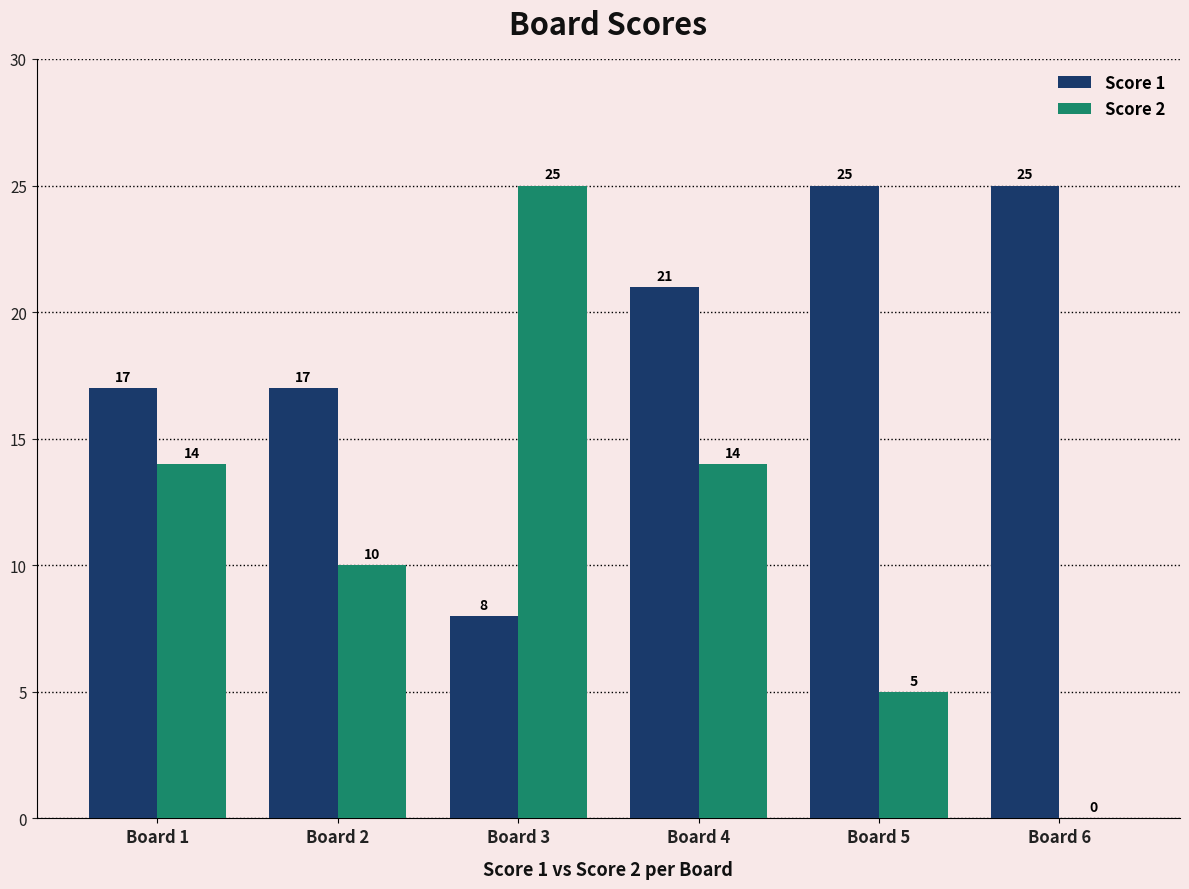

How many groups of bars are there?

6